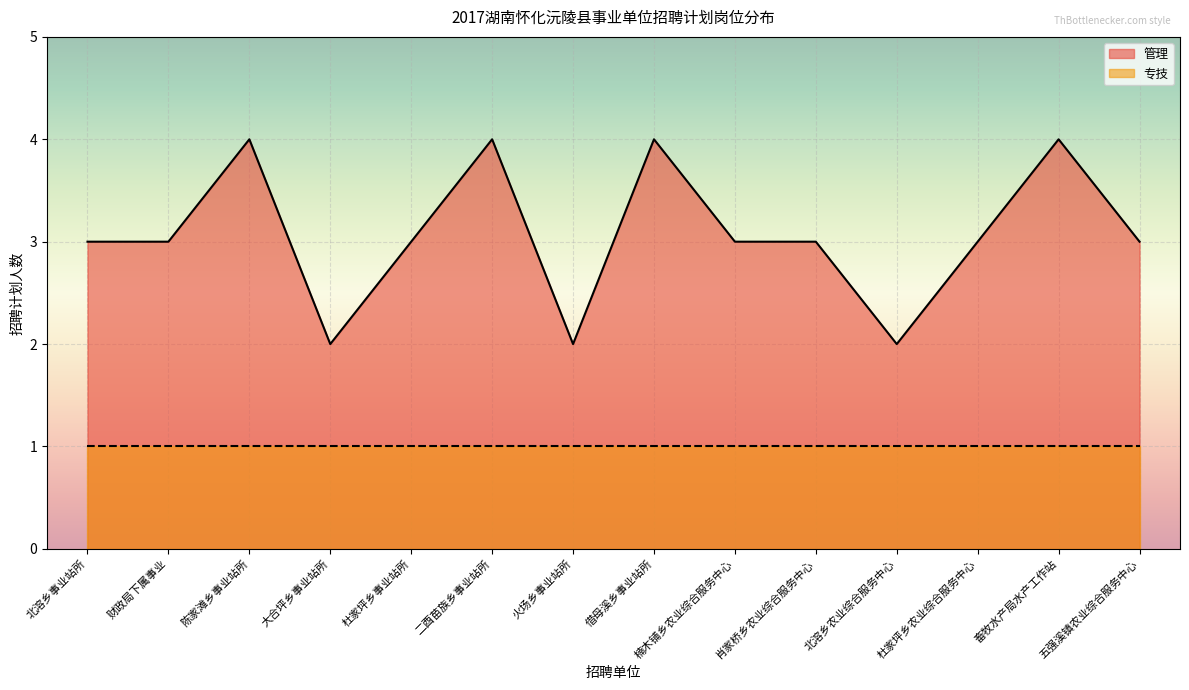

Reading left to right, list all the values displayed in this chart.

3	3	4	2	3	4	2	4	3	3	2	3	4	3